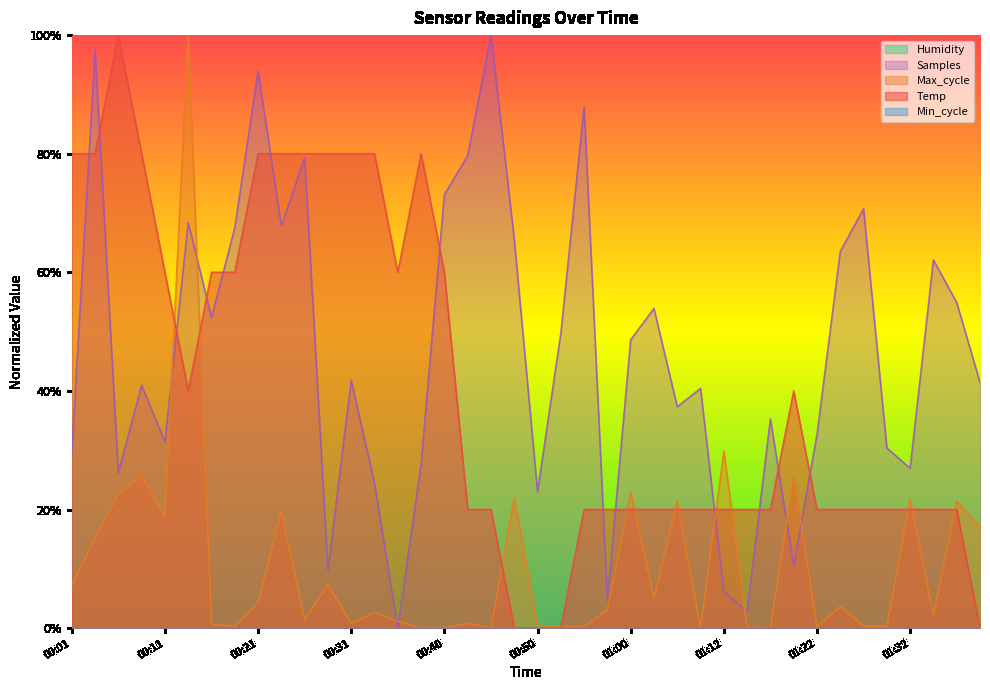

What is the label of the 27th point from the right?

00:33